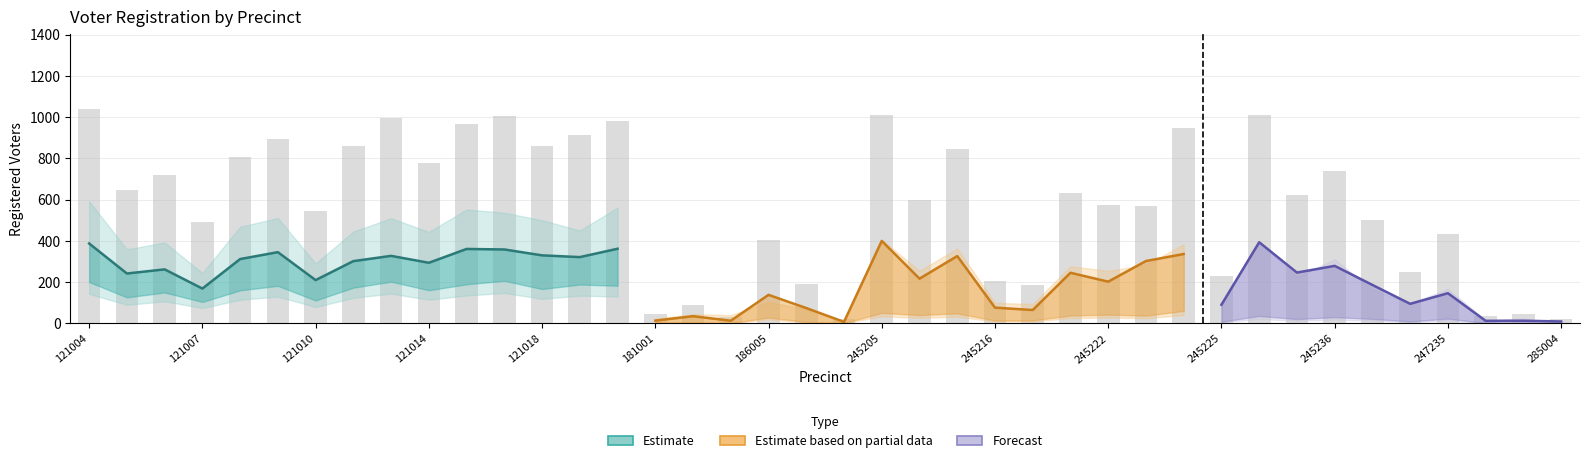

List the labels in order of value, smallest first.

39, 20, 17, 37, 15, 38, 16, 25, 19, 24, 30, 35, 18, 36, 121014, 34, 186005, 28, 27, 22, 32, 26, 121007, 121010, 33, 245222, 121018, 23, 247235, 245205, 181001, 285004, 29, 245225, 14, 245216, 245236, 21, 31, 121004